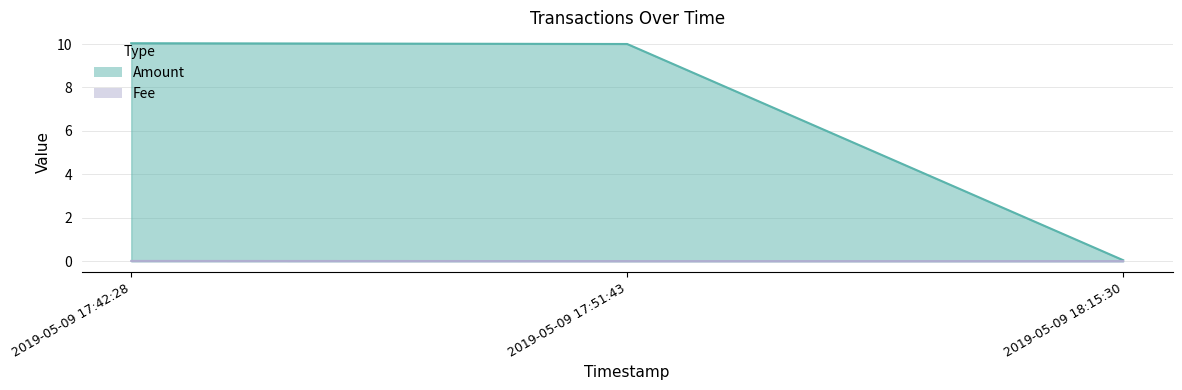

What is the label of the 2nd point from the left?

2019-05-09 17:51:43